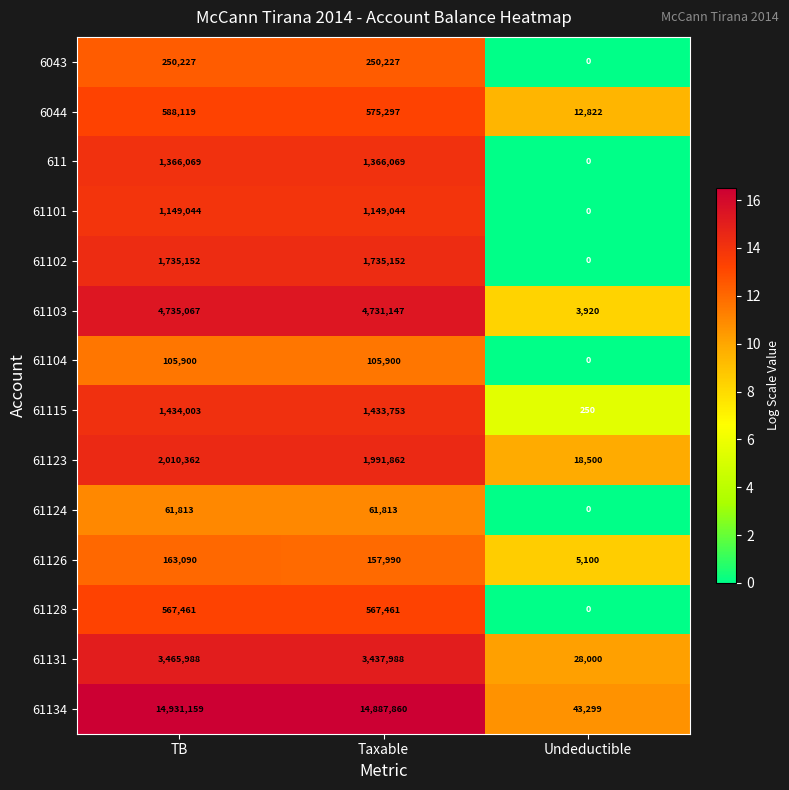

List the labels in order of 61115 value, largest first.

TB, Taxable, Undeductible